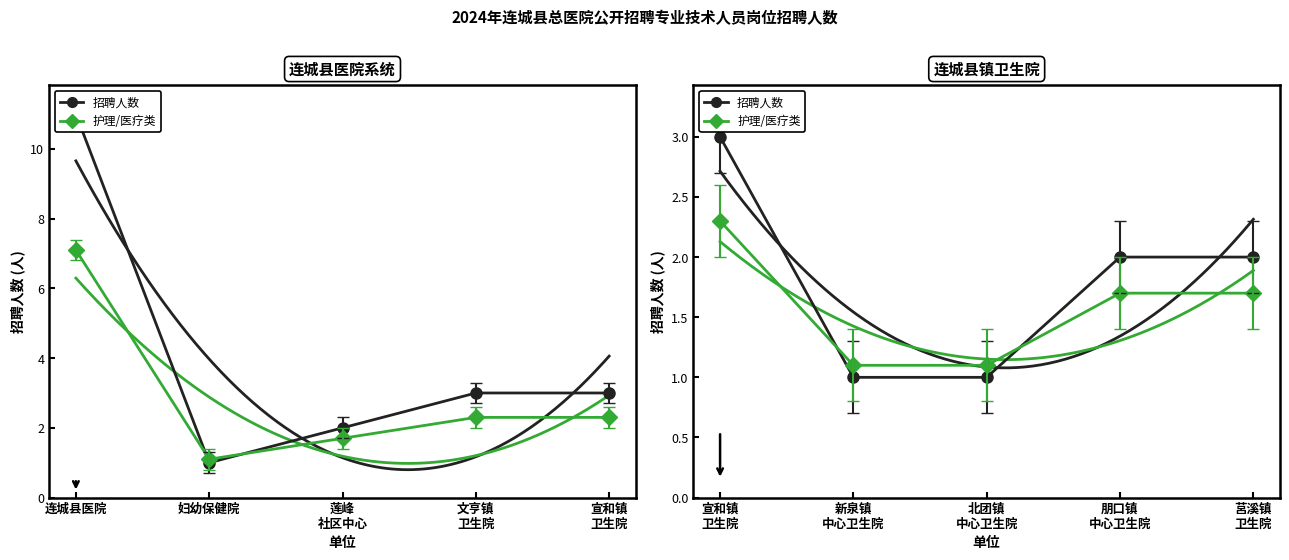

Count the number of categories in the chart.

5